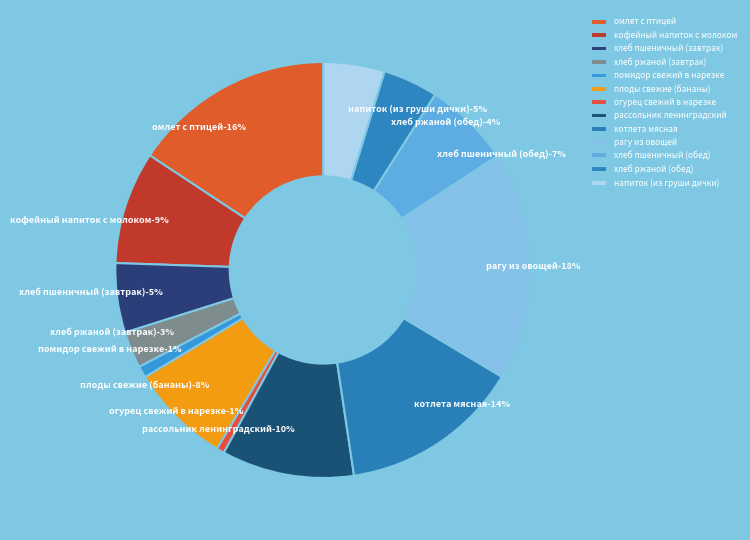

To the nearest percent, what percentage of the pie is рассольник ленинградский?

10%